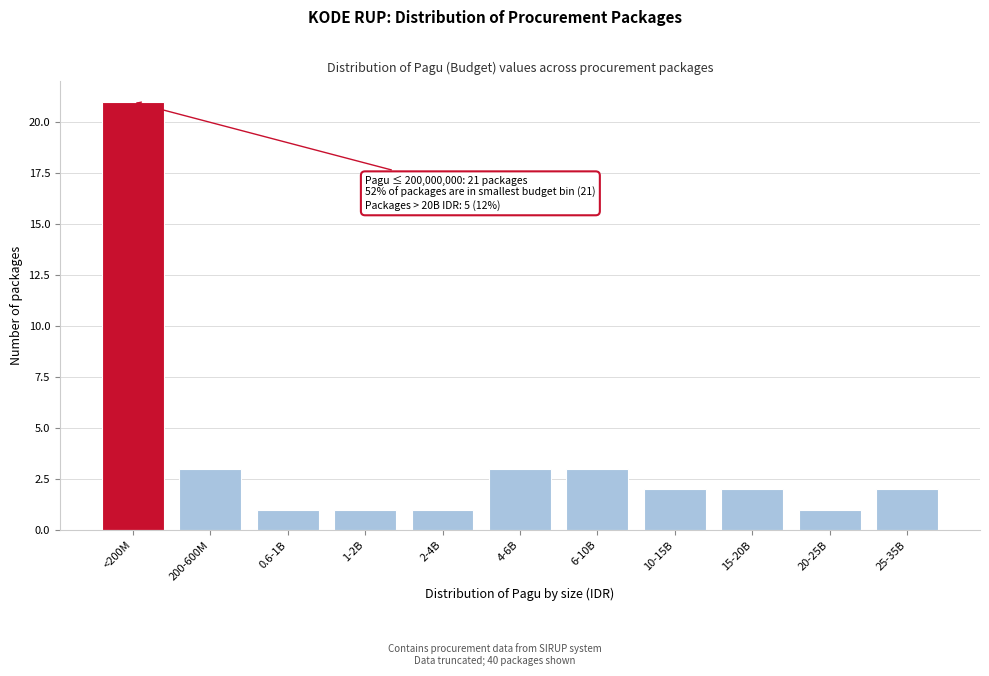

Reading left to right, list all the values displayed in this chart.

21	3	1	1	1	3	3	2	2	1	2